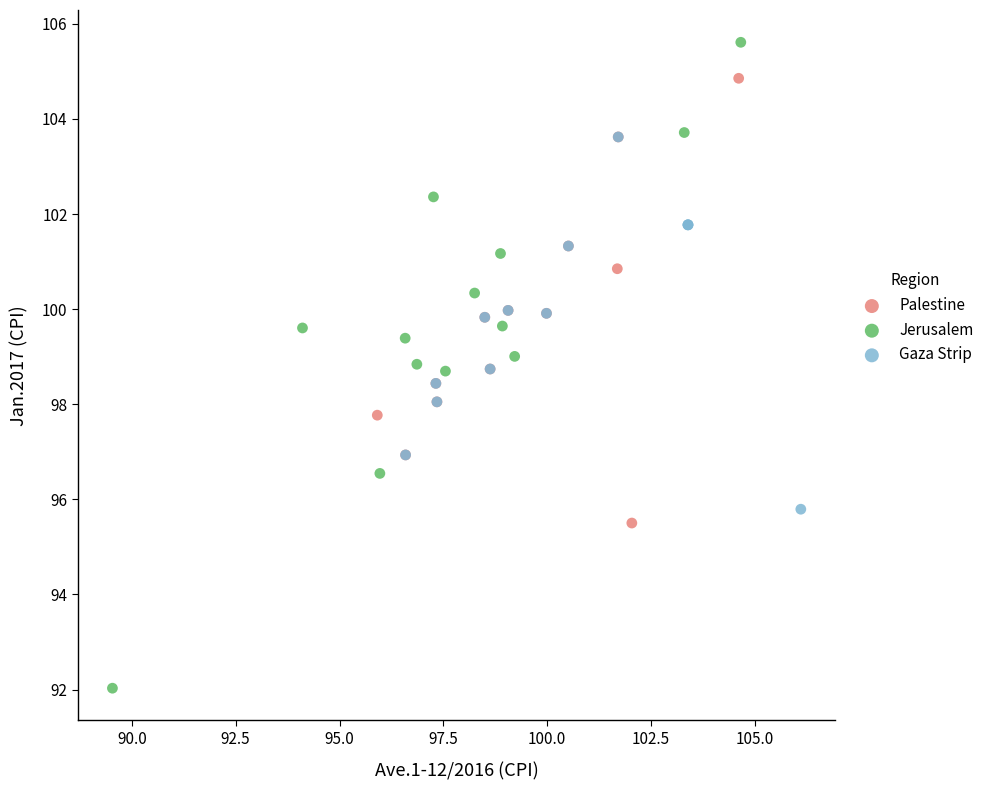

What are all the series names shown in the legend?

Palestine, Jerusalem, Gaza Strip